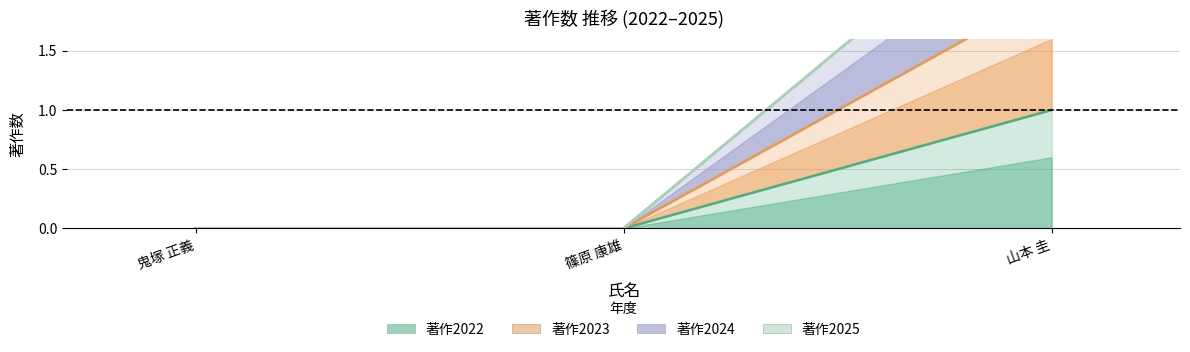

True or false: 著作2022 has a value of 0 at 篠原 康雄.

True